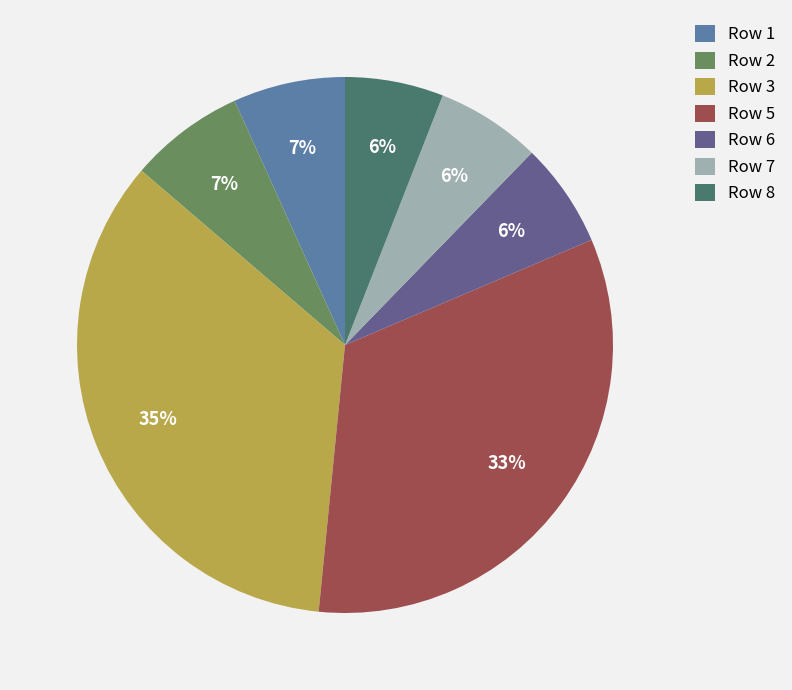

How many segments does this pie chart have?

7